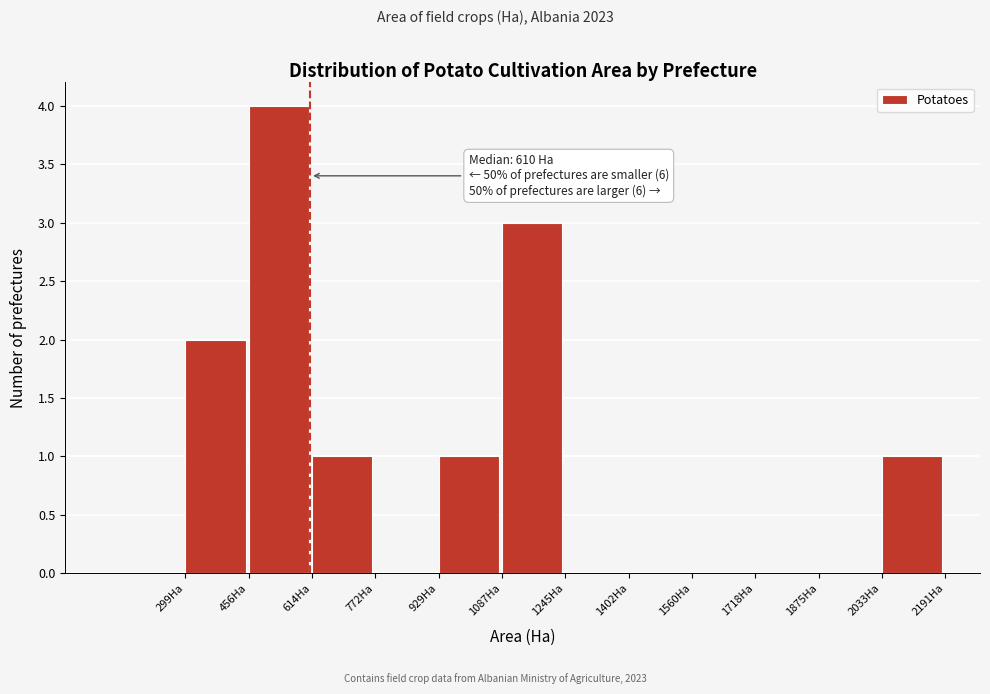

Which range on the x-axis has the tallest bar?

460 to 620